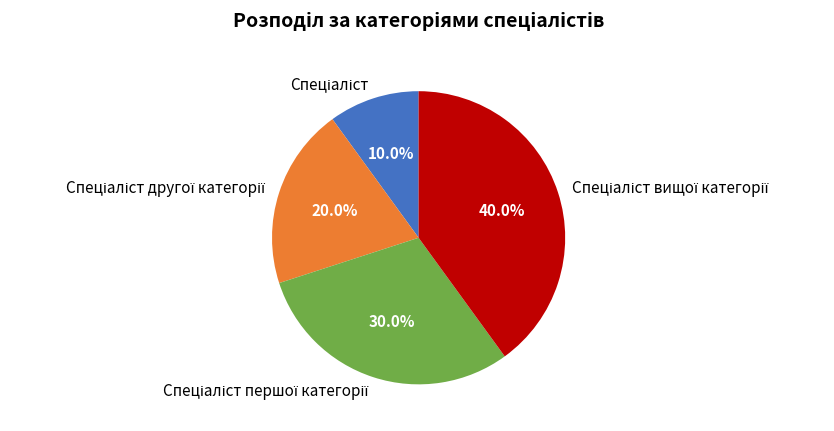

To the nearest percent, what is the average slice percentage?

25%